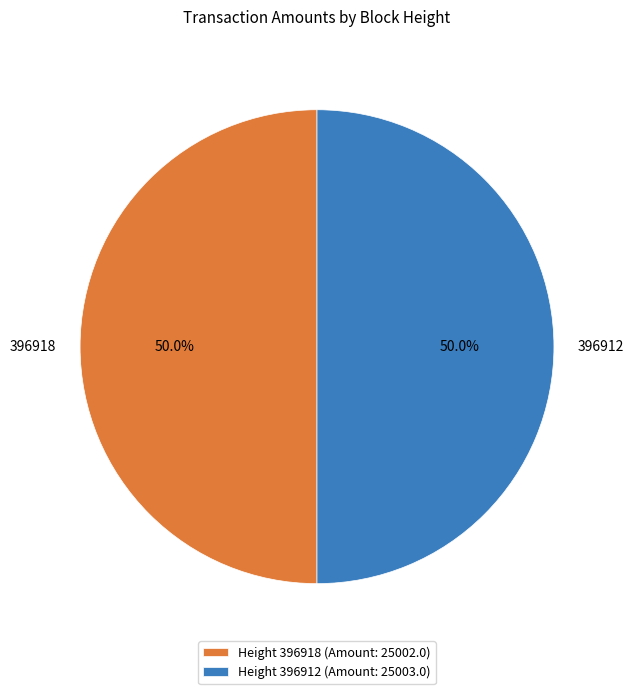

What is the ratio of the value at Height 396918 (Amount: 25002.0) to the value at Height 396912 (Amount: 25003.0)?

1.0